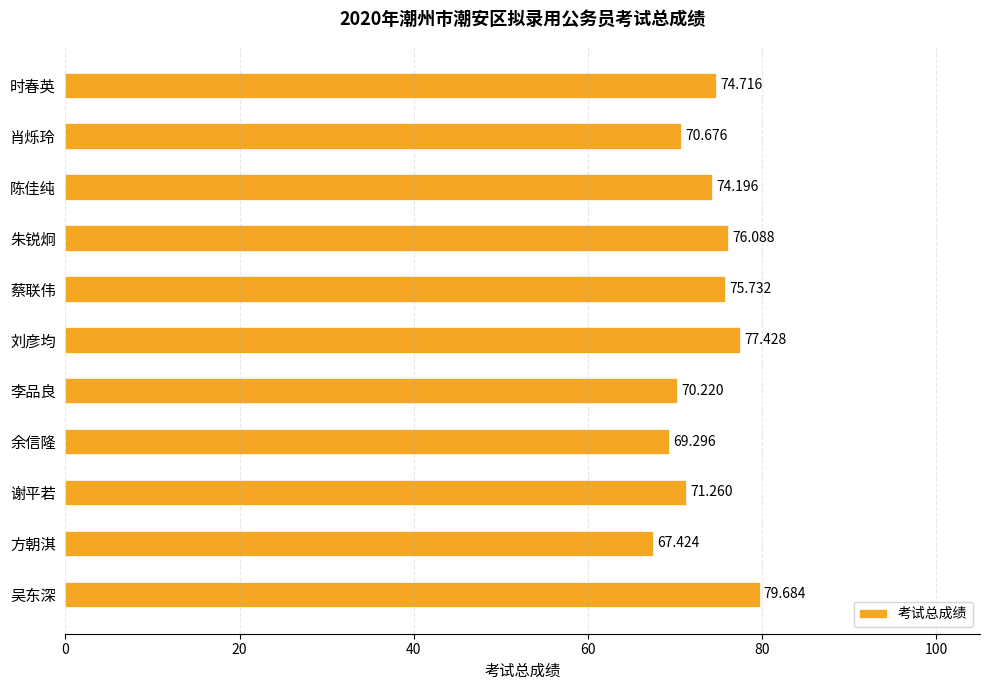

At which label is the value closest to 73?

陈佳纯